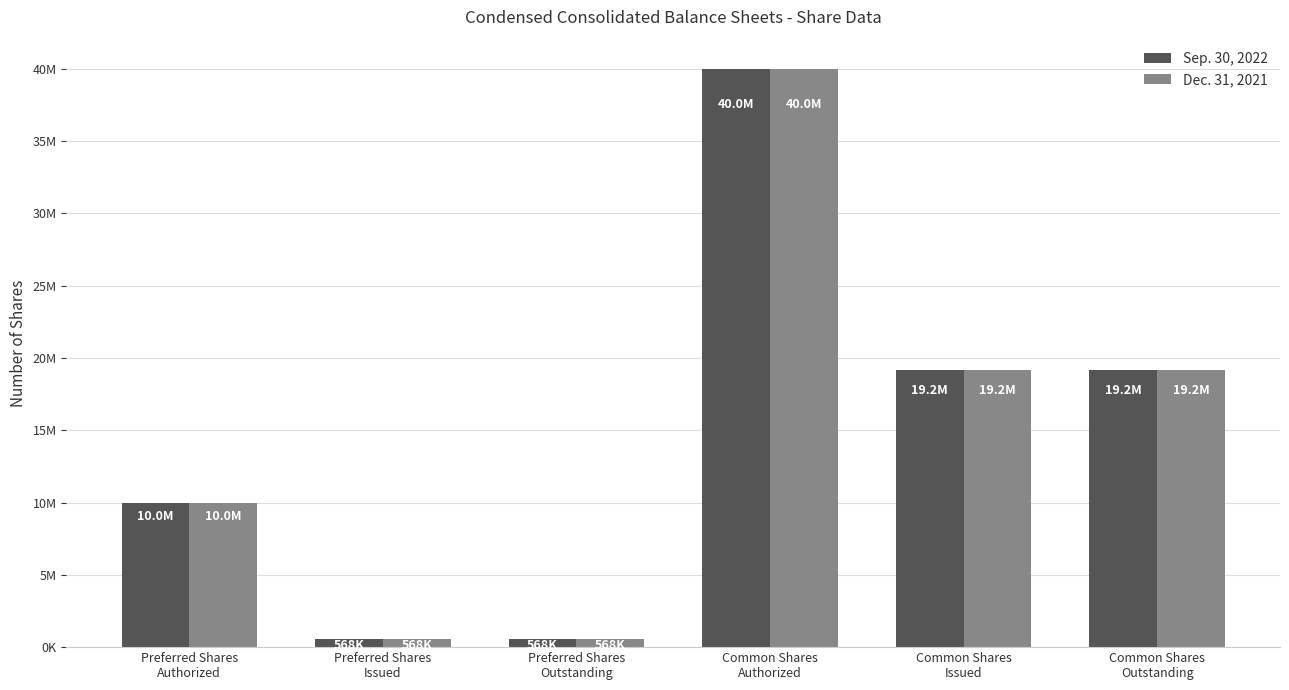

What is the greatest value displayed?

40000000